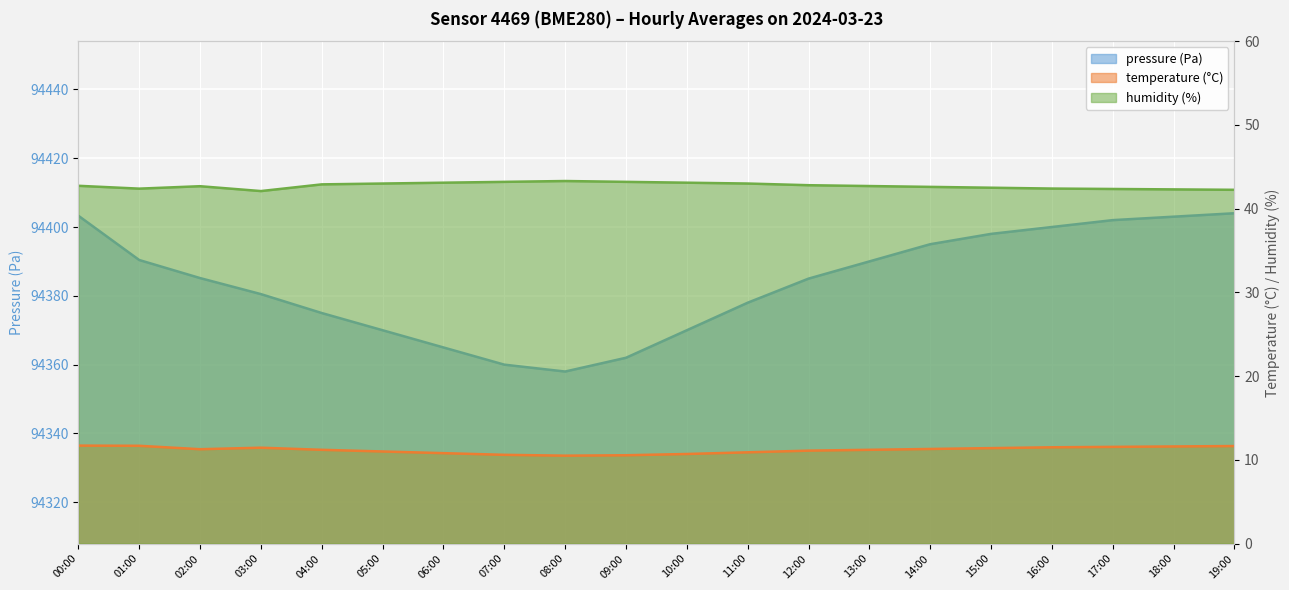

Is it true that temperature equals 5.0 at 11:00?

False